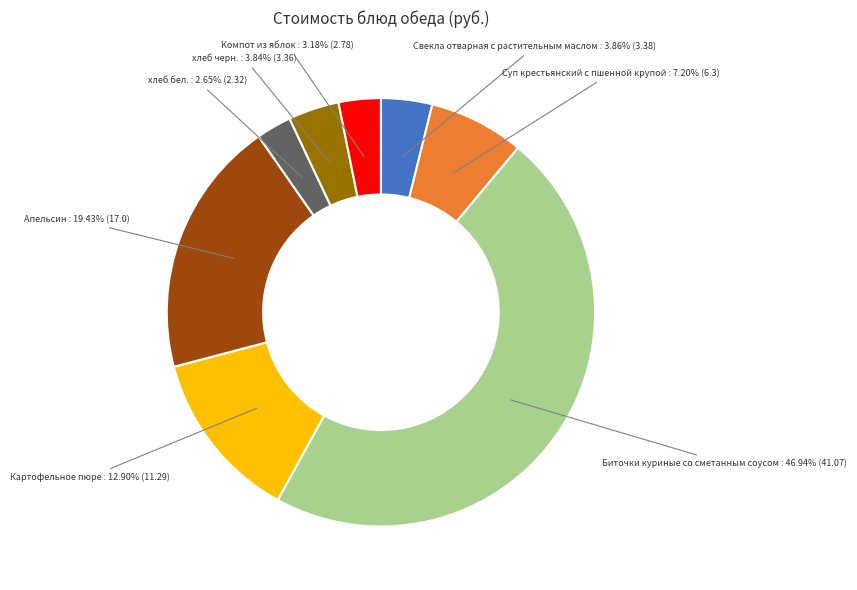

Is it true that хлеб бел. is 13% of the pie?

False